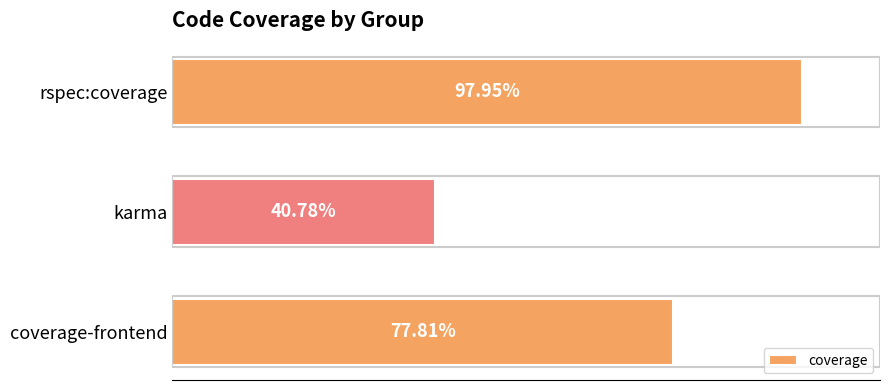

At which category does the chart reach its minimum across all series?

karma